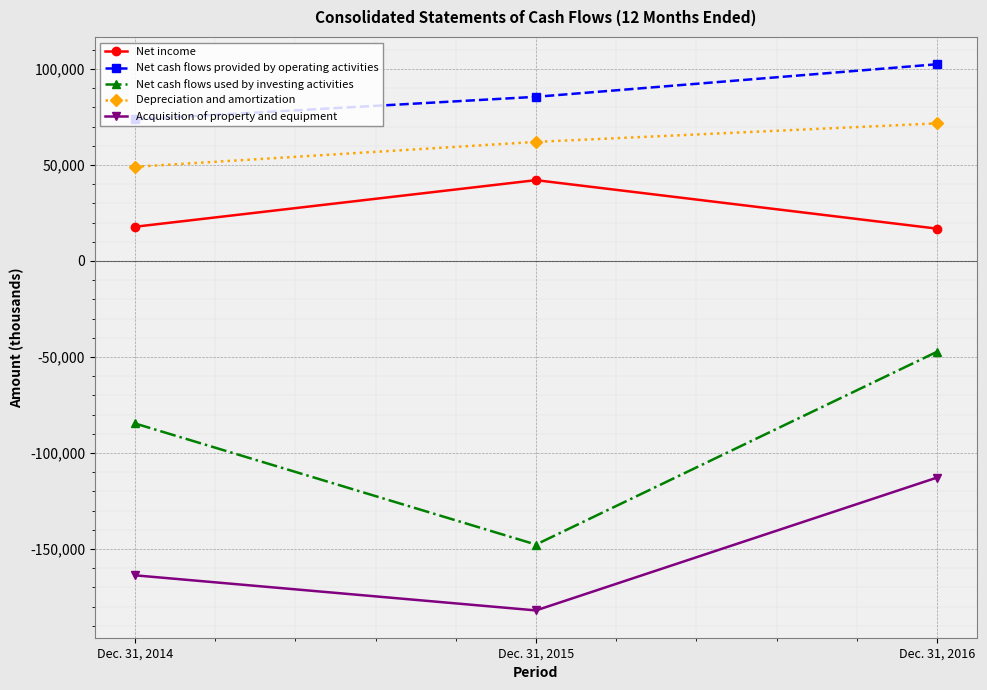

At Dec. 31, 2016, list the series in order from largest to smallest.

Net cash flows provided by operating activities, Depreciation and amortization, Net income, Net cash flows used by investing activities, Acquisition of property and equipment